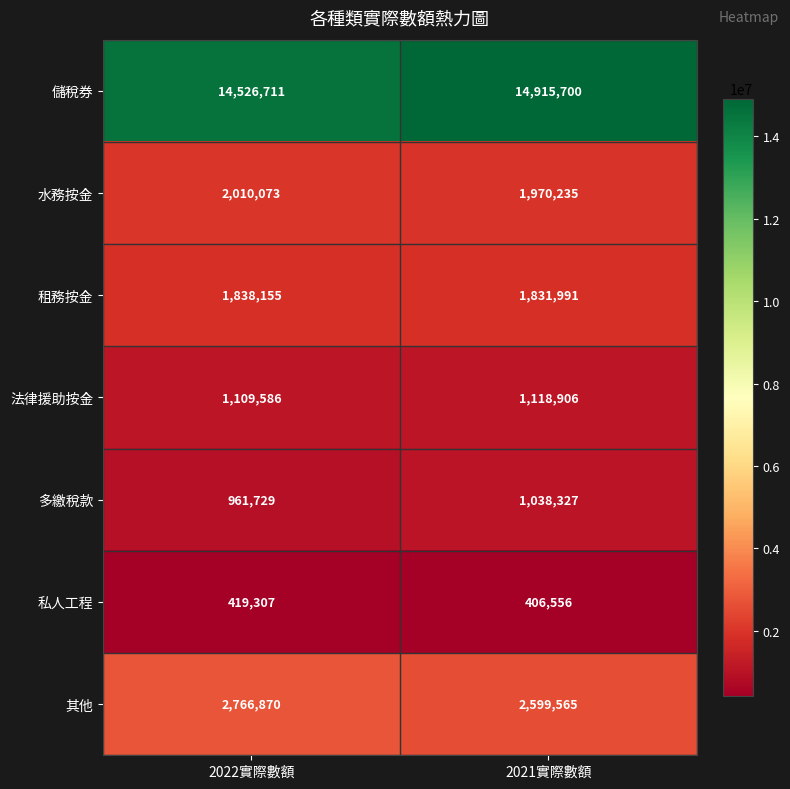

Reading right to left, list all the values displayed in this chart.

儲稅券: 14915700	14526711
水務按金: 1970235	2010073
租務按金: 1831991	1838155
法律援助按金: 1118906	1109586
多繳稅款: 1038327	961729
私人工程: 406556	419307
其他: 2599565	2766870